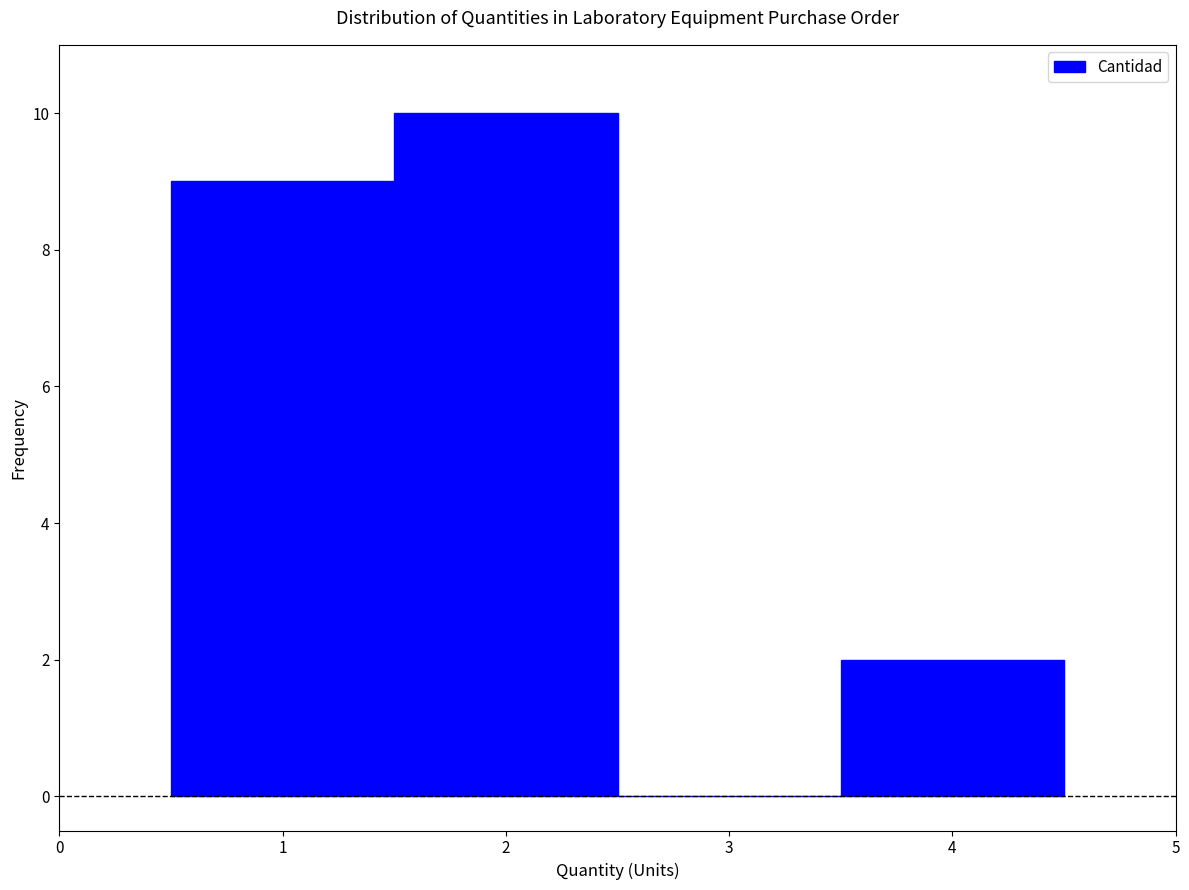

How tall is the bar that spans 3.5 to 4.5 on the x-axis? The values are not printed on the chart, so give them approximately, as read against the axis.

2